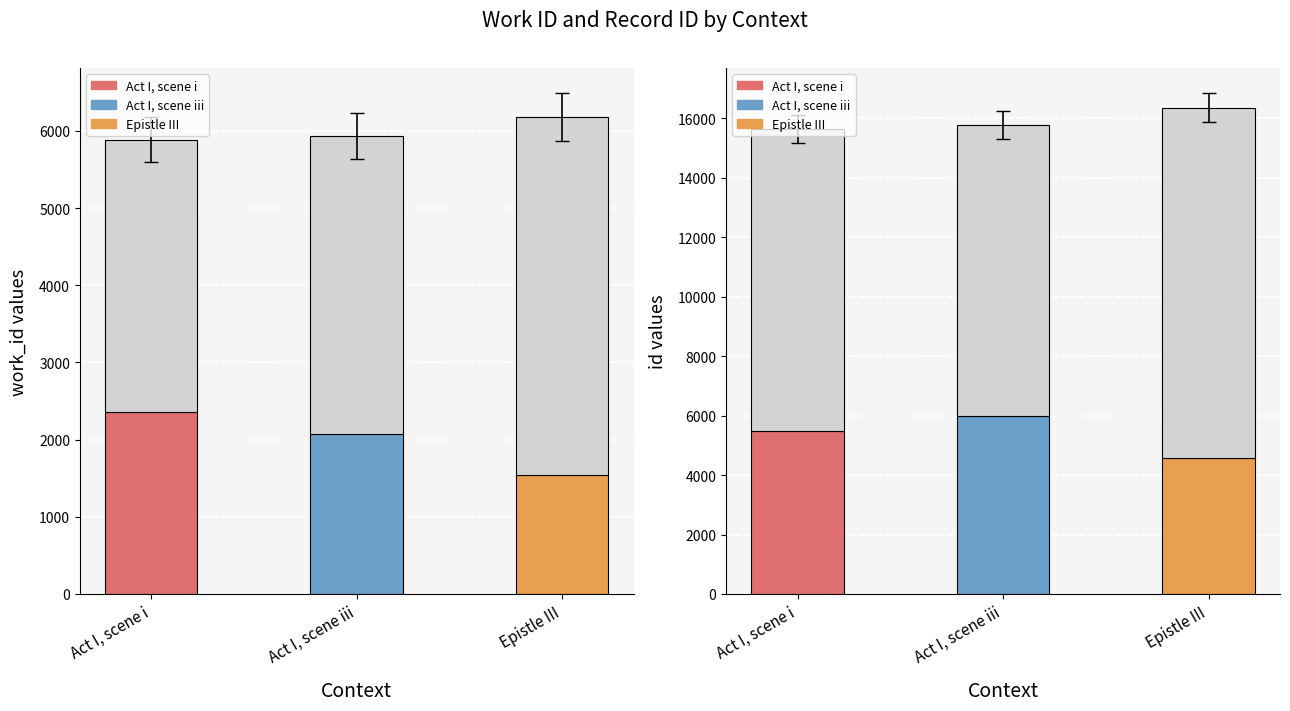

What is the difference between the maximum and minimum values in the work_id series?

293